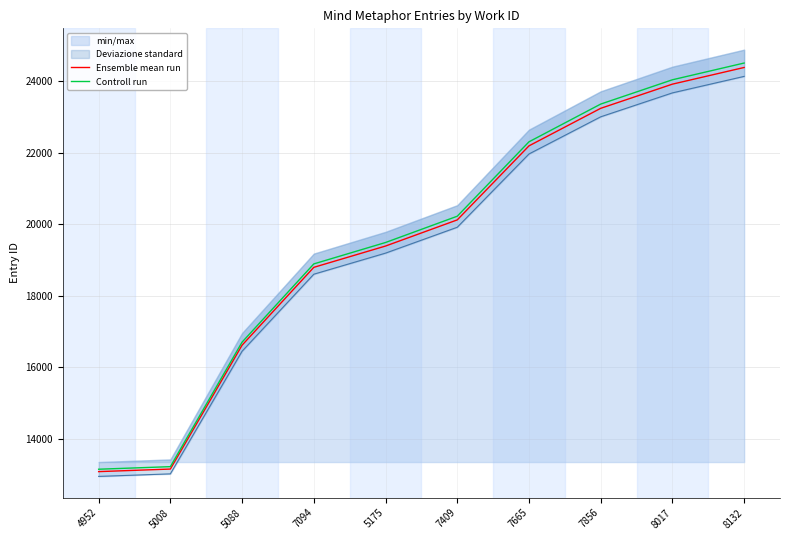

True or false: Ensemble mean run and Controll run cross at least once.

False